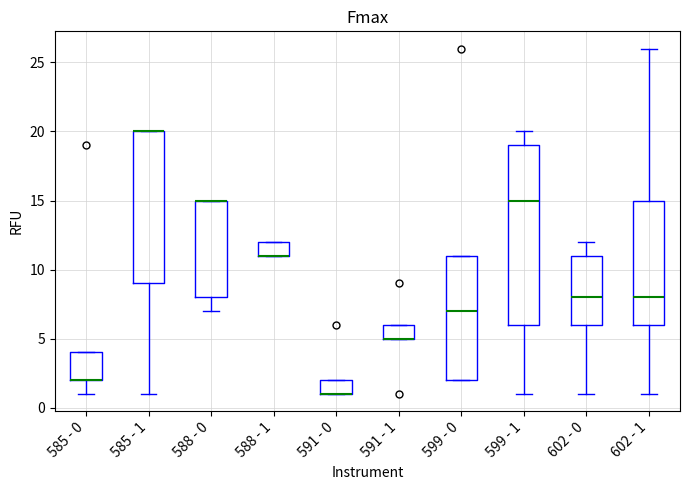

Reading left to right, read every box against the y-axis: the position of its median line, the range the box covers, and the ends of its whiskers. The values are not printed on the chart, so give them approximately, as read against the axis.

585 - 0: median 2 (drawn on the box's lower edge), box 2 to 4, whiskers 1 to 4
585 - 1: median 20 (drawn on the box's upper edge), box 9 to 20, whiskers 1 to 20
588 - 0: median 15 (drawn on the box's upper edge), box 8 to 15, whiskers 7 to 15
588 - 1: median 11 (drawn on the box's lower edge), box 11 to 12, whiskers 11 to 12
591 - 0: median 1 (drawn on the box's lower edge), box 1 to 2, whiskers 1 to 2
591 - 1: median 5 (drawn on the box's lower edge), box 5 to 6, whiskers 5 to 6
599 - 0: median 7, box 2 to 11, whiskers 2 to 11
599 - 1: median 15, box 6 to 19, whiskers 1 to 20
602 - 0: median 8, box 6 to 11, whiskers 1 to 12
602 - 1: median 8, box 6 to 15, whiskers 1 to 26